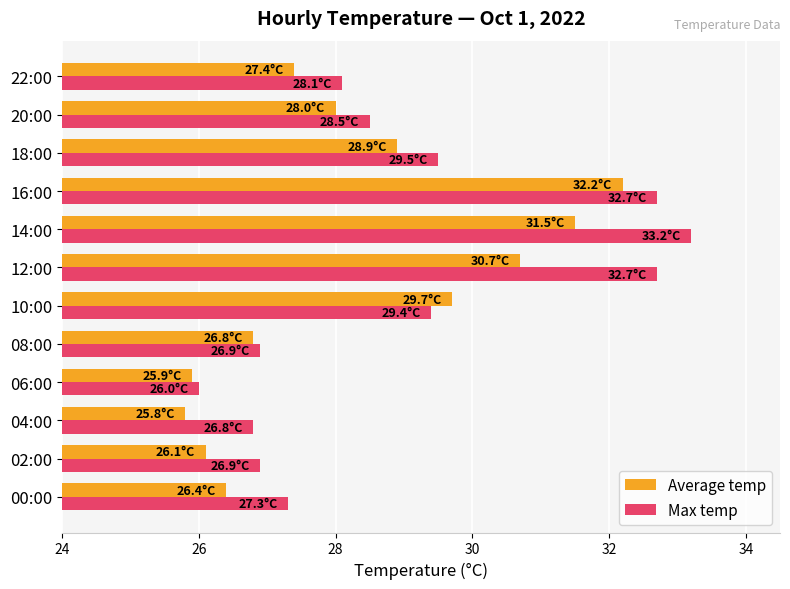

What is the total value across all series at 08:00?

53.7